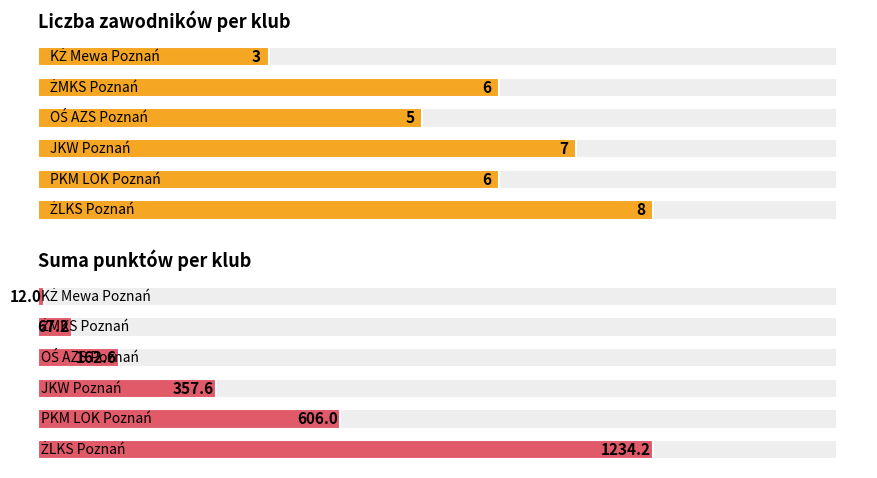

Reading left to right, what are all the values shown in this chart?

Liczba zawodników: 8.0	6.0	7.0	5.0	6.0	3.0
Suma punktów: 1234.2	606.0	357.6	162.6	67.2	12.0